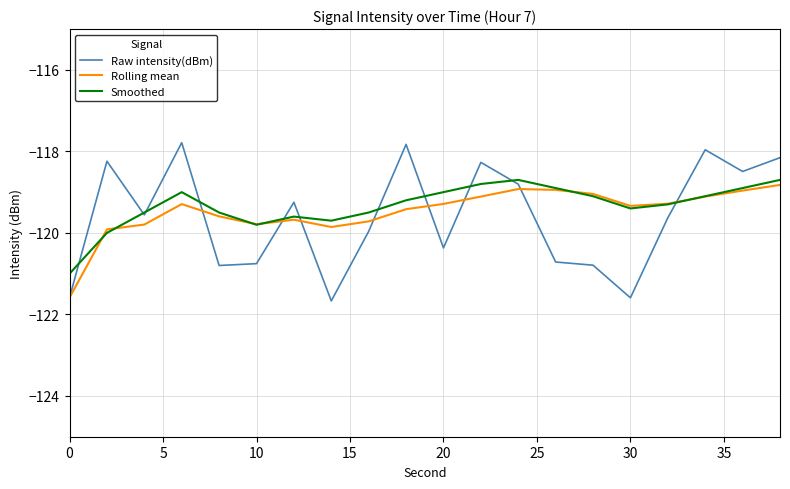

In Rolling mean, how many points are lower than both neighbors (excluding endpoints)?

3